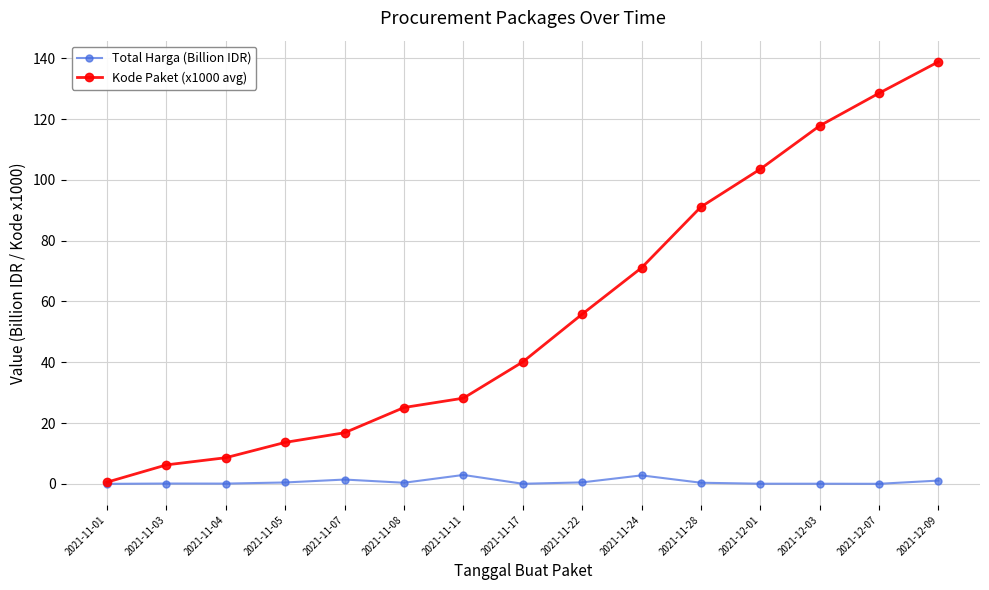

What is the minimum value for Kode Paket (x1000 avg)?

0.6